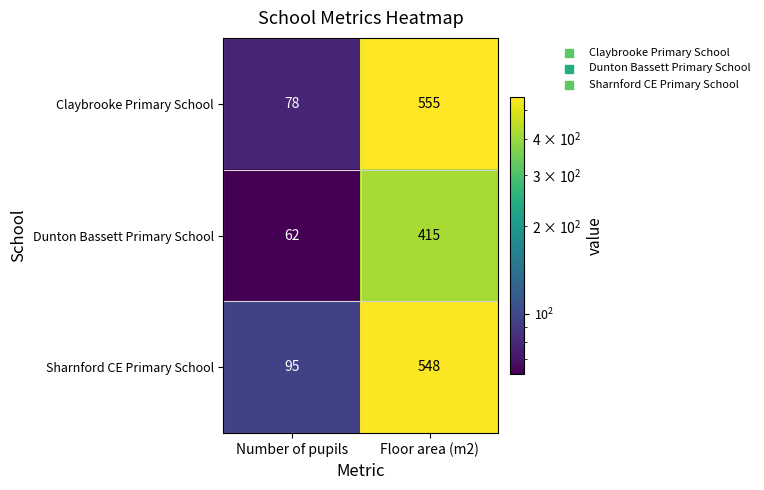

At which category does the chart reach its minimum across all series?

Number of pupils